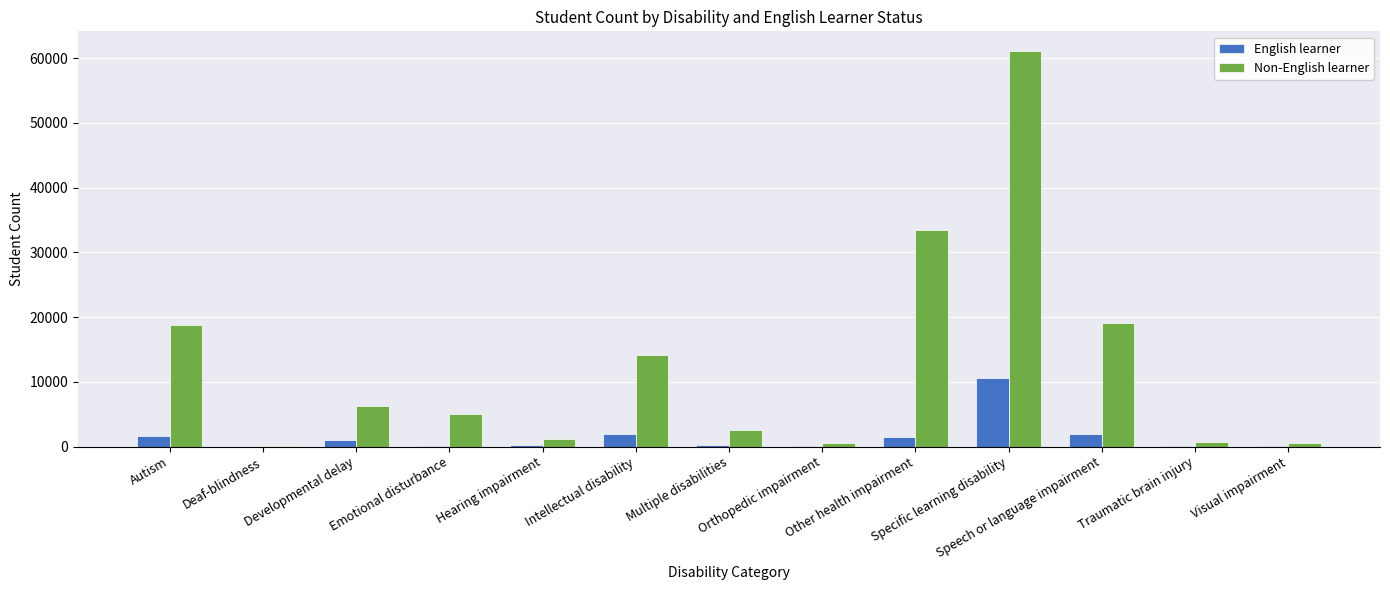

True or false: Non-English learner has a value of 19147 at Speech or language impairment.

True